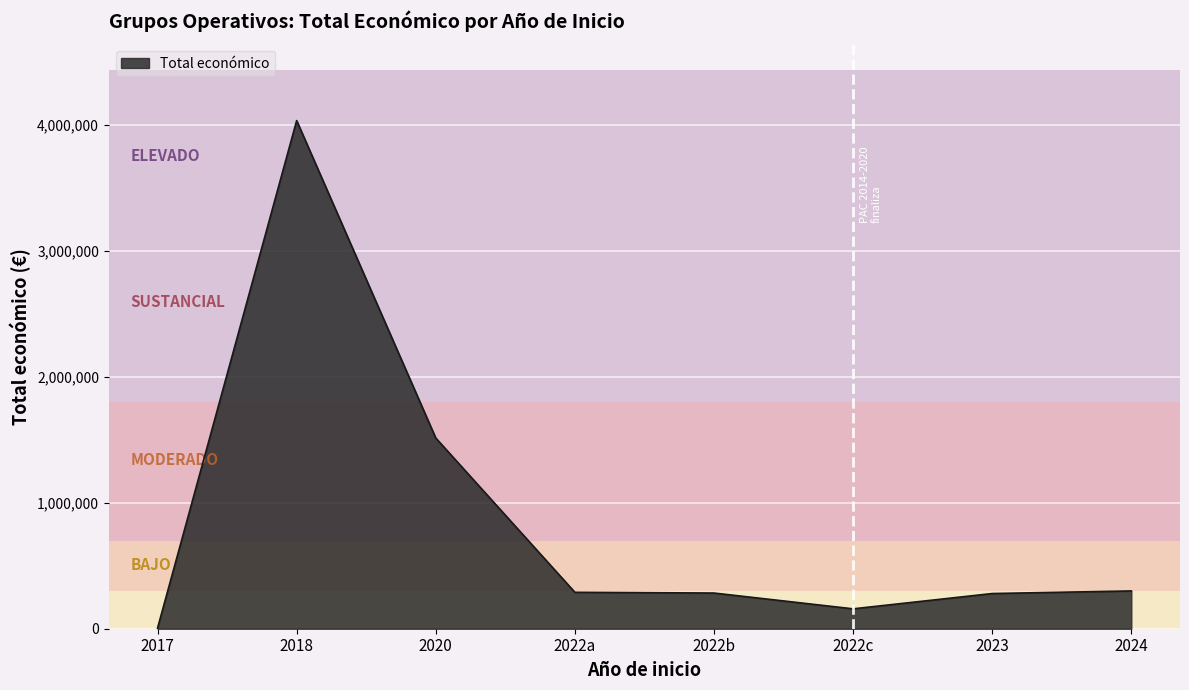

The value at 2017 is 5000. True or false?

True